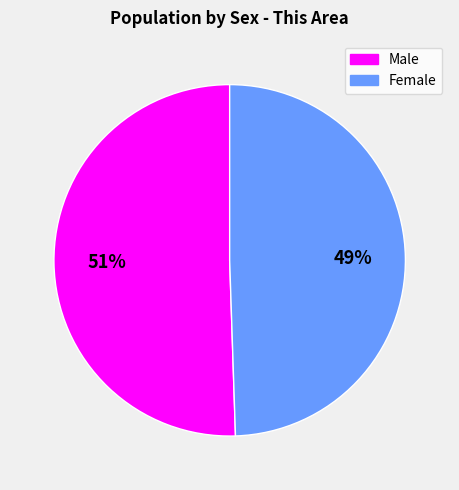

Which slice is the largest?

Male